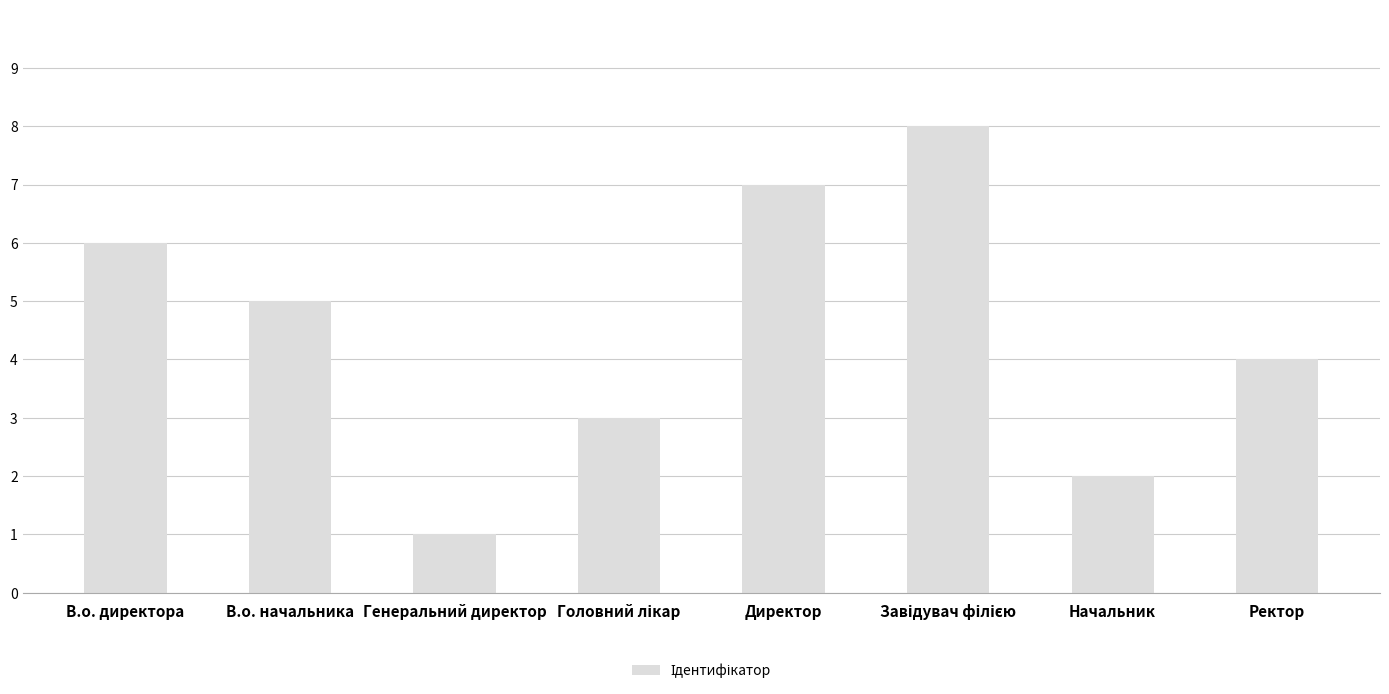

Which label corresponds to the smallest value in the chart?

Генеральний директор